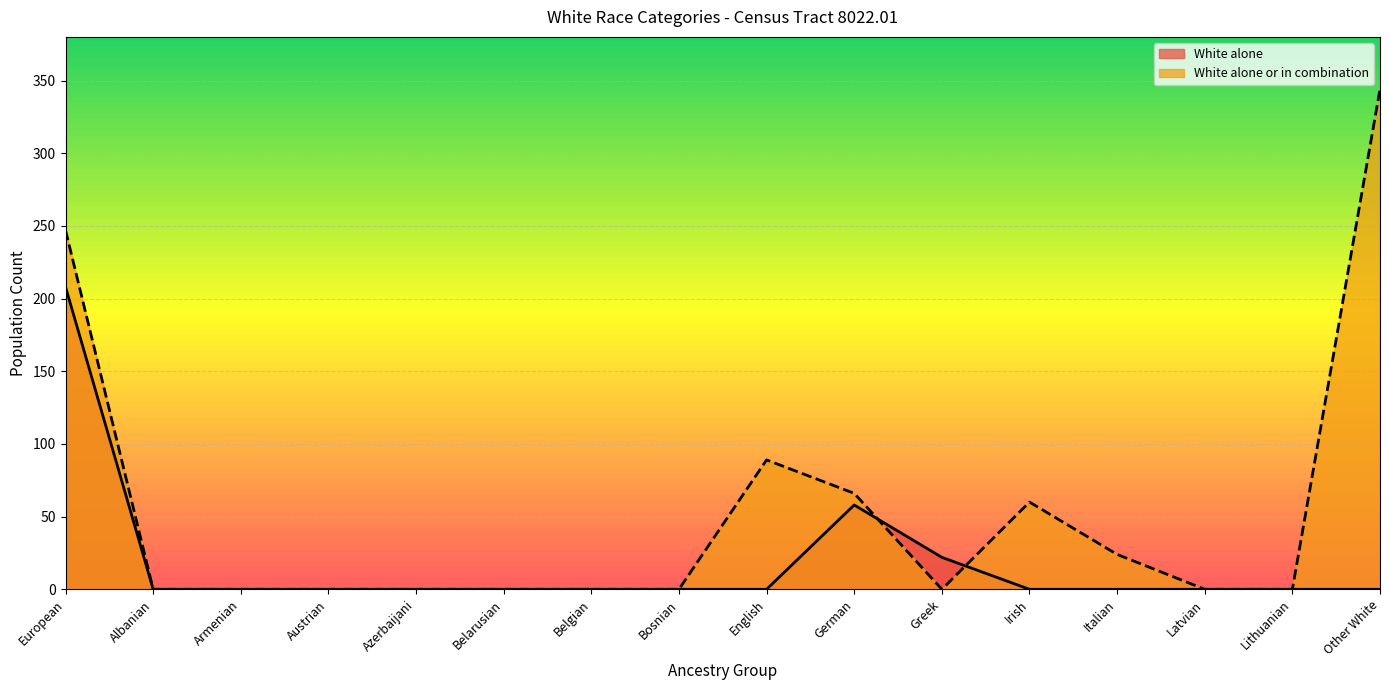

Which category has the lowest value in the White alone or in combination series?

Albanian